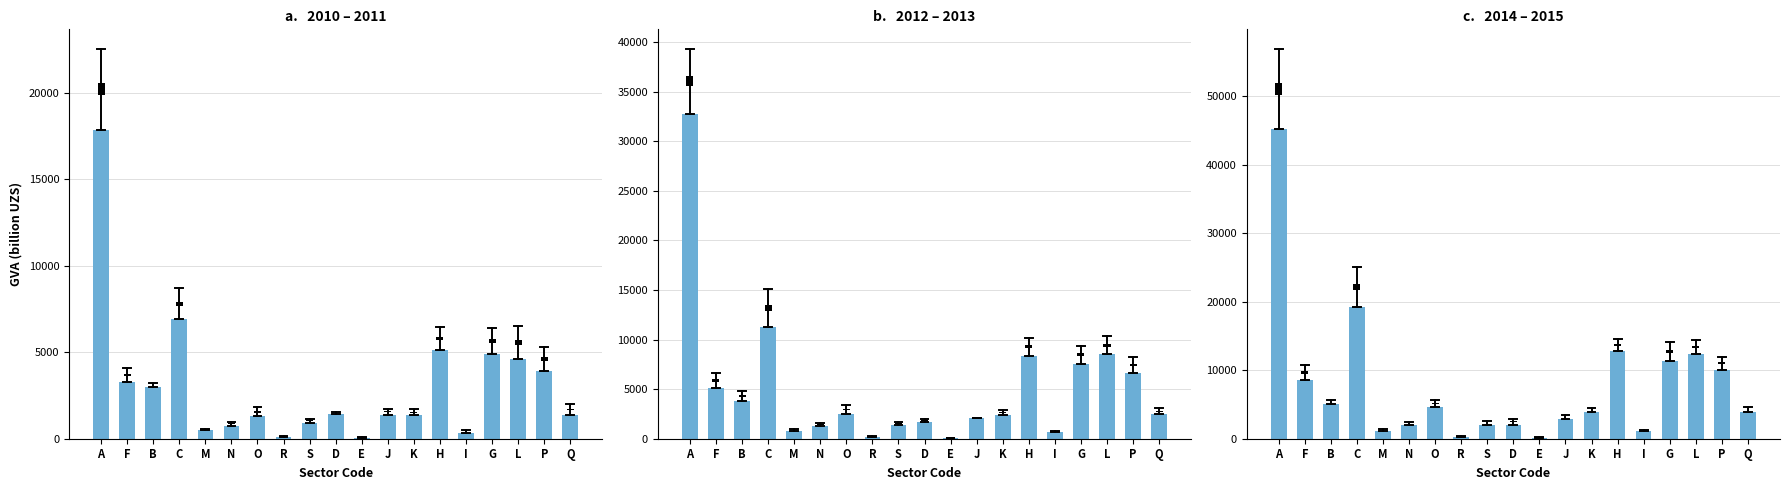

Is it true that 2011 equals 7415.9 at F?

False